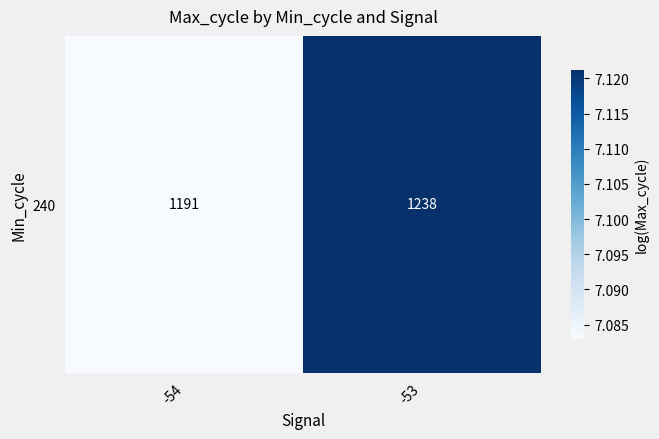

Is it true that the value at -53 is 11.2?

False